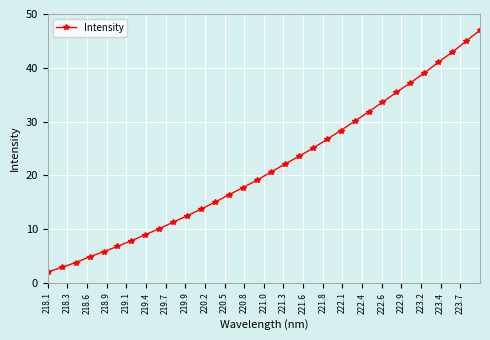

What is the smallest value displayed?

2.0